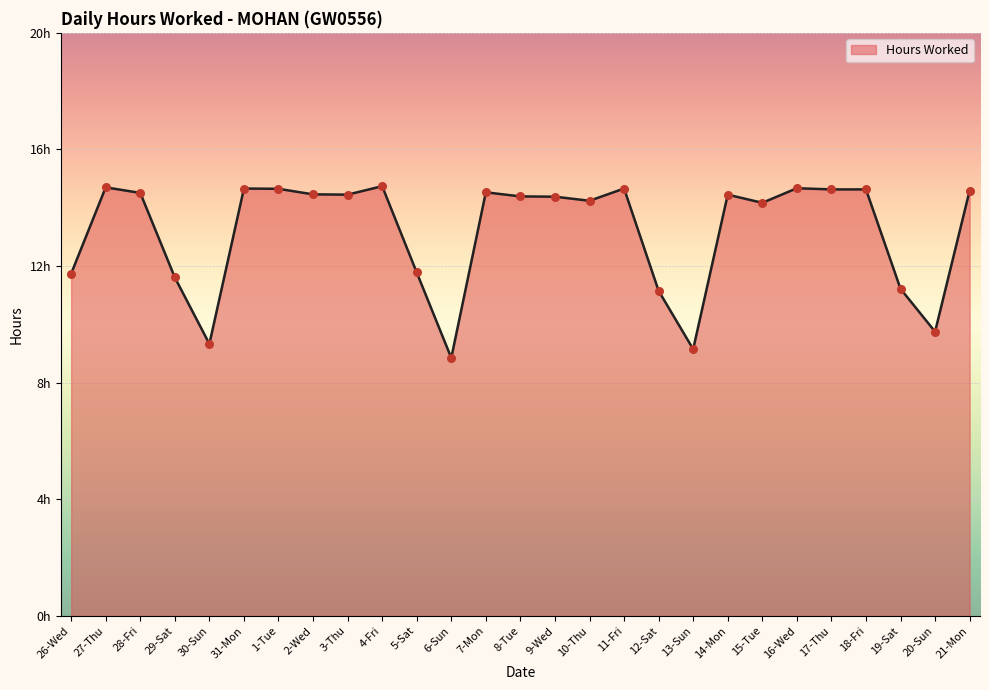

Is this an area chart (filled region under the line)?

Yes